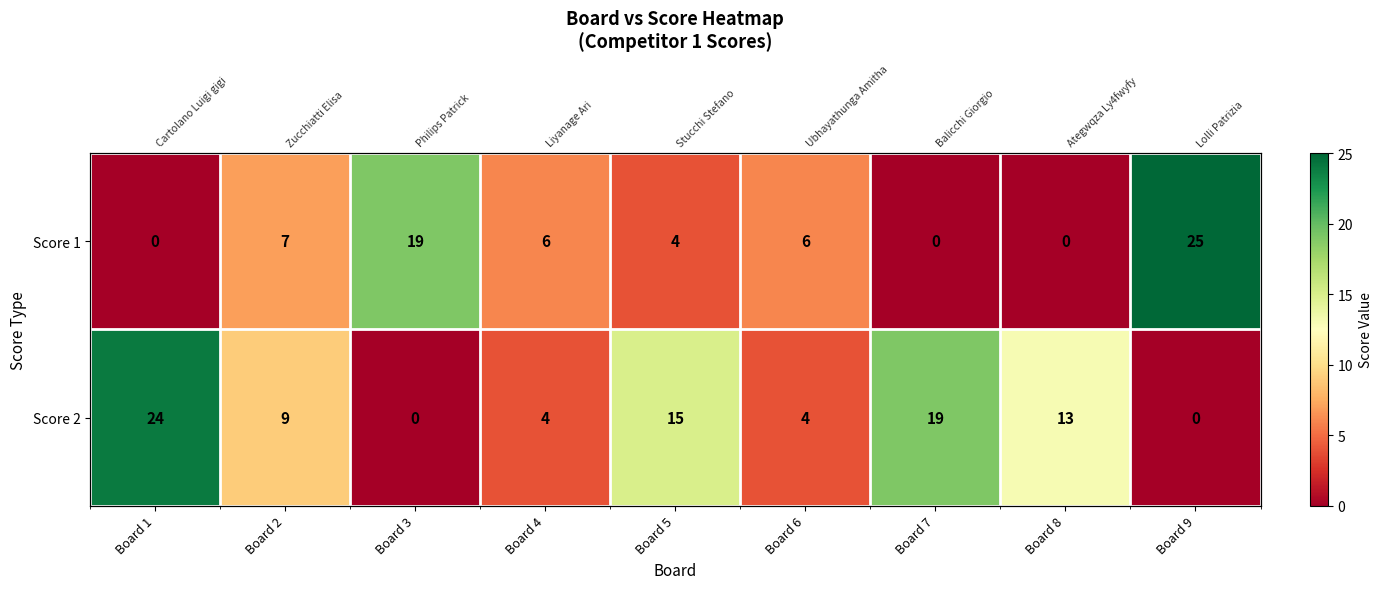

At which label is Score 1 closest to 12?

Board 2